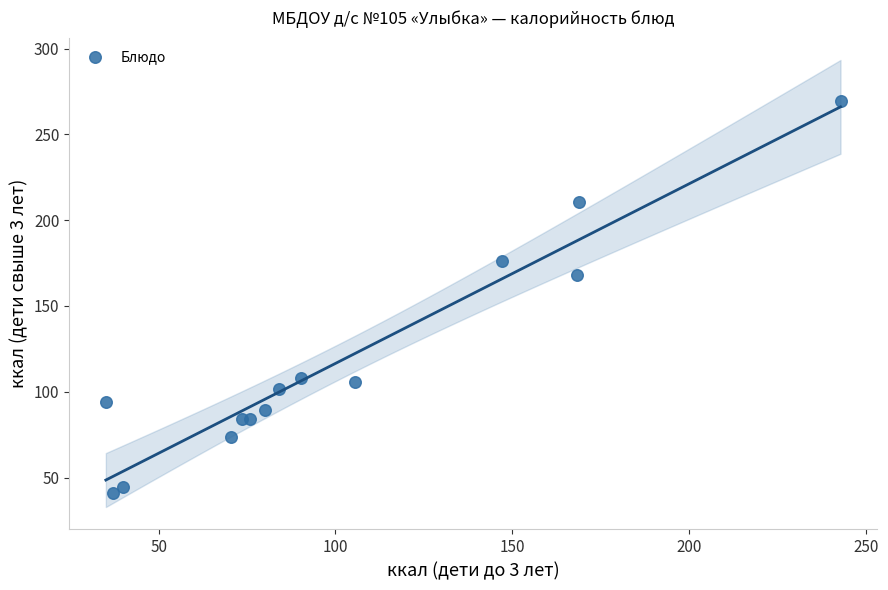

What Y value in the scatter plot is closest to 155?

168.2